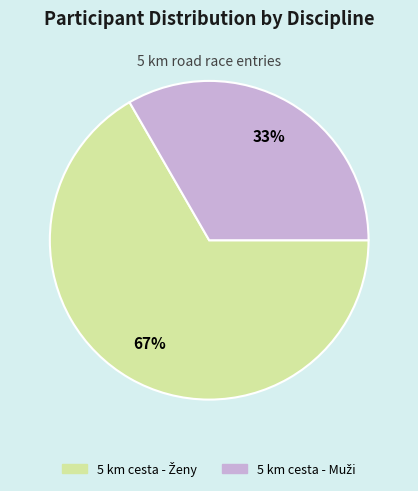

Is there a majority slice in this chart?

Yes